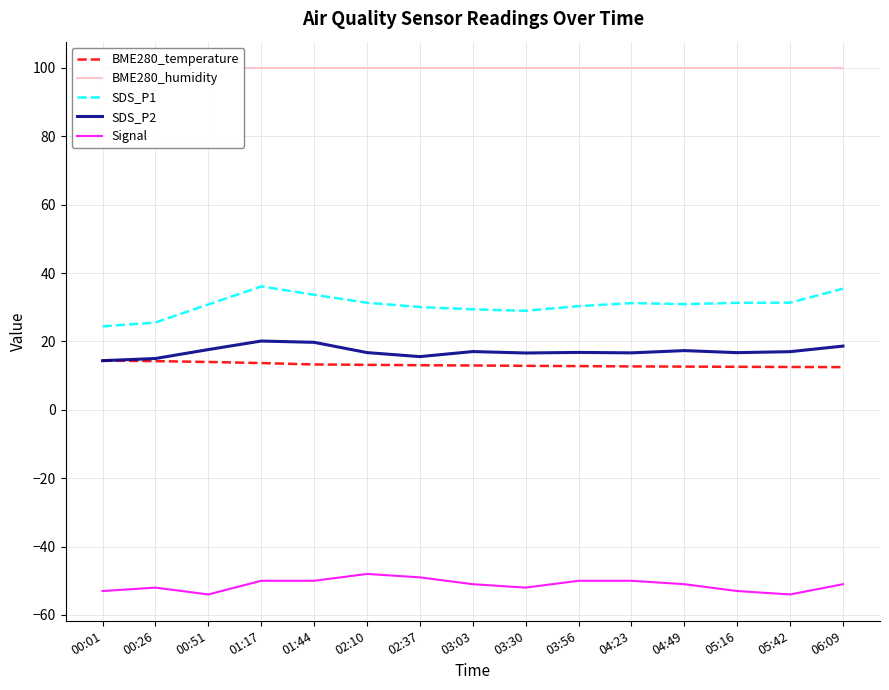

What is the difference between the maximum and minimum values in the SDS_P2 series?

5.7